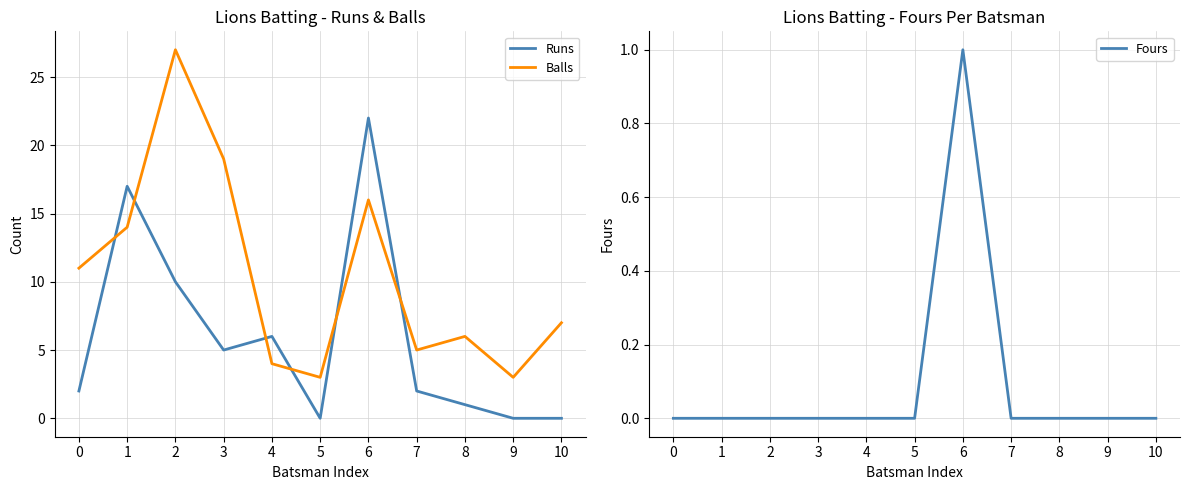

What is the maximum value shown in the chart?

27